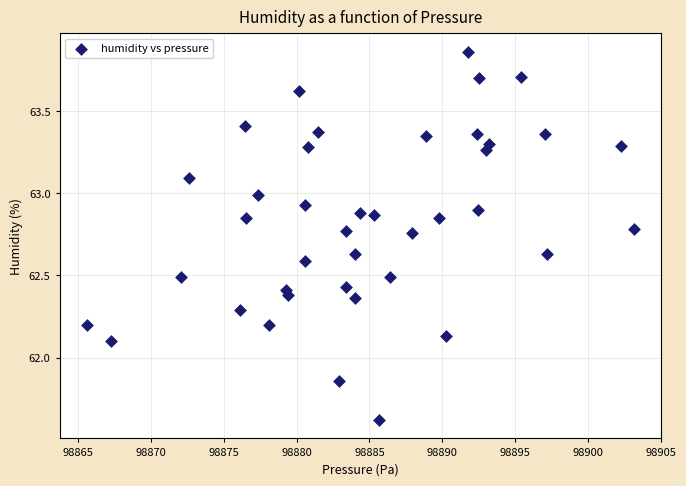

What is the range of X values (max minus min)?

37.5